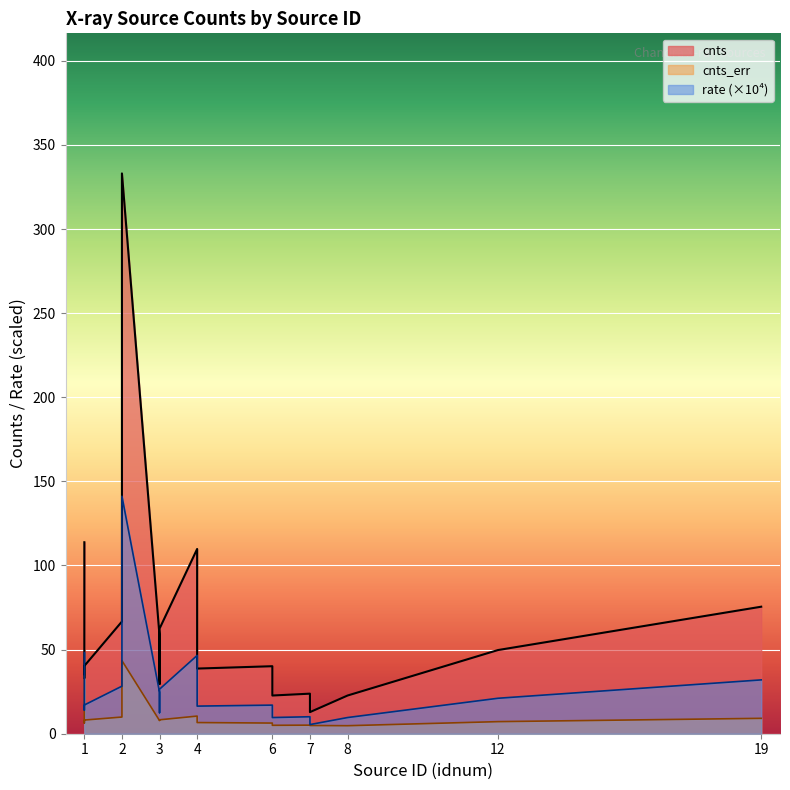

What value does the cnts series have at 7?

12.8